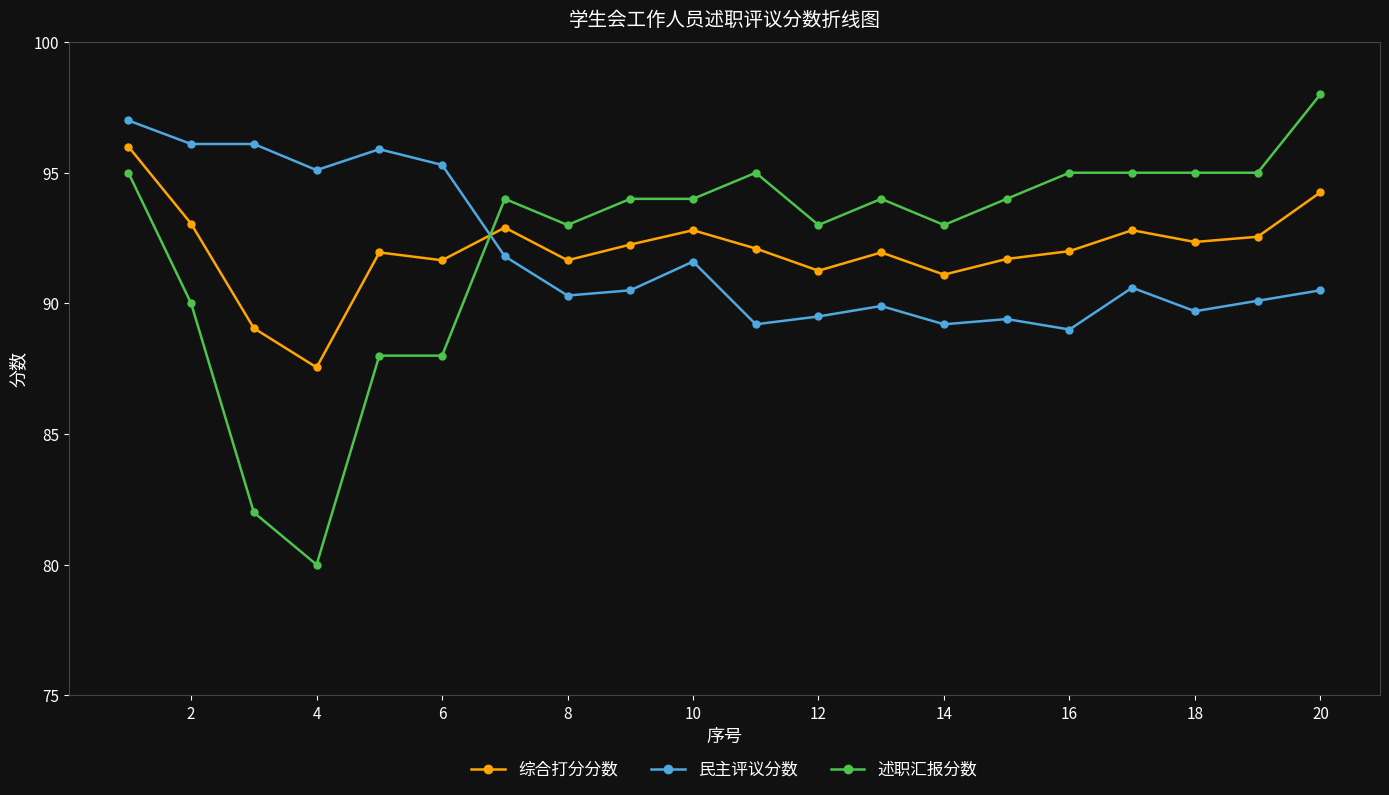

True or false: 述职汇报分数 and 民主评议分数 intersect in this chart.

True